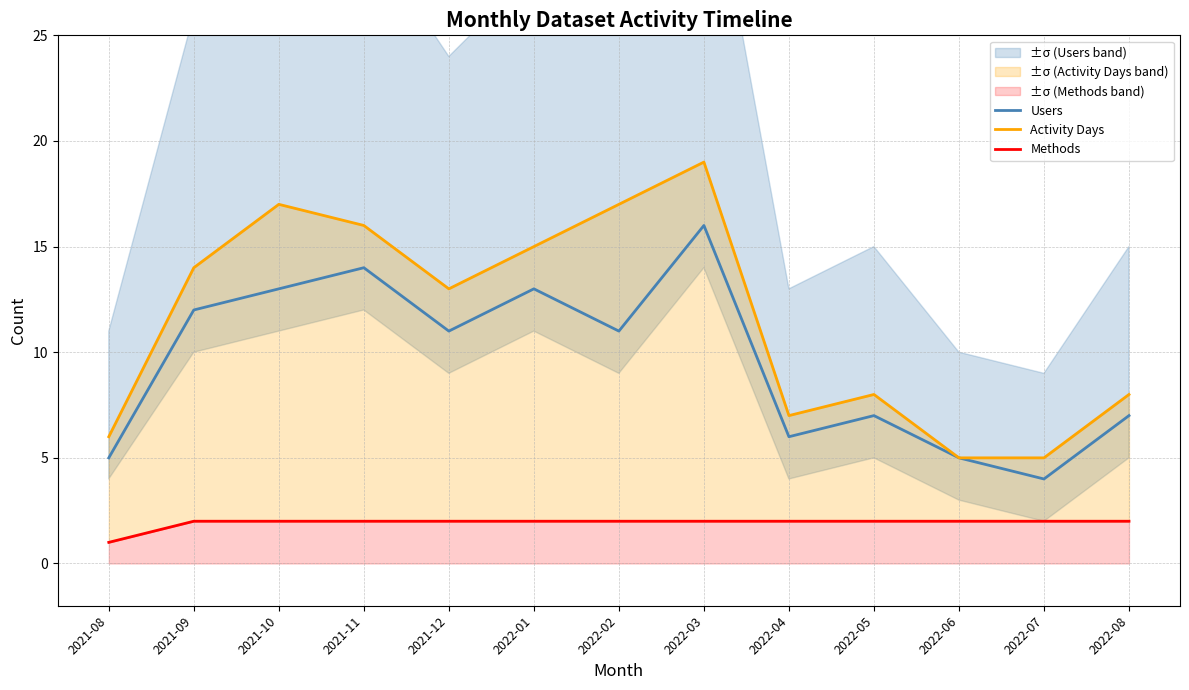

What is the sum of all Users values?

124